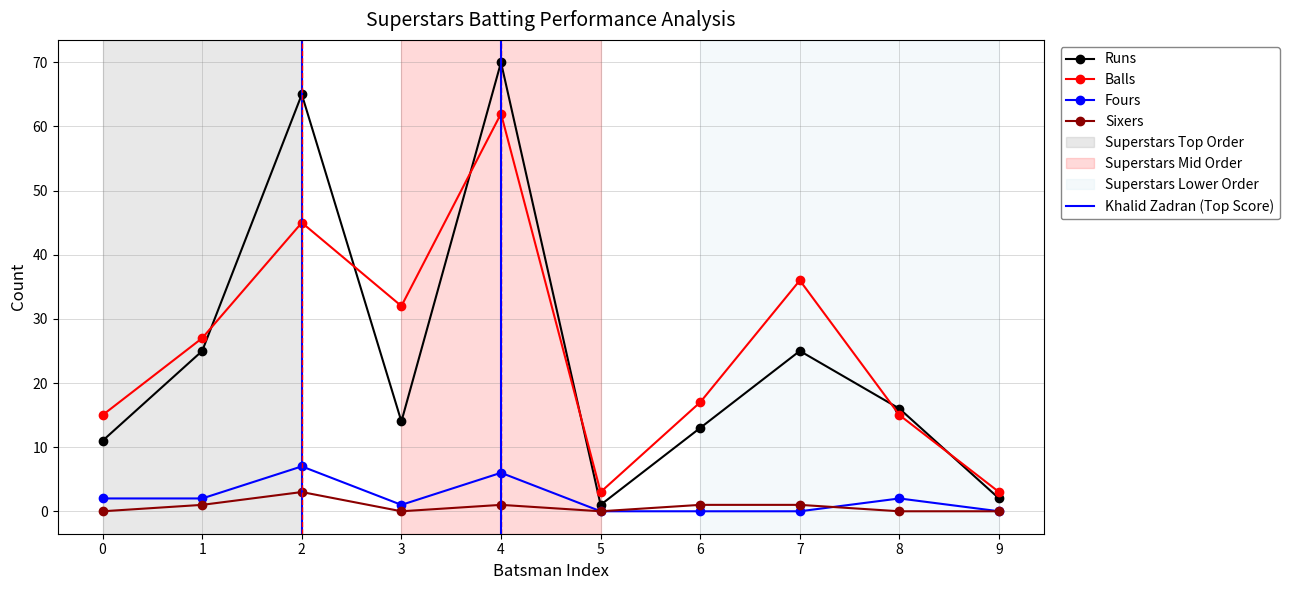

True or false: Runs and Sixers cross at least once.

False